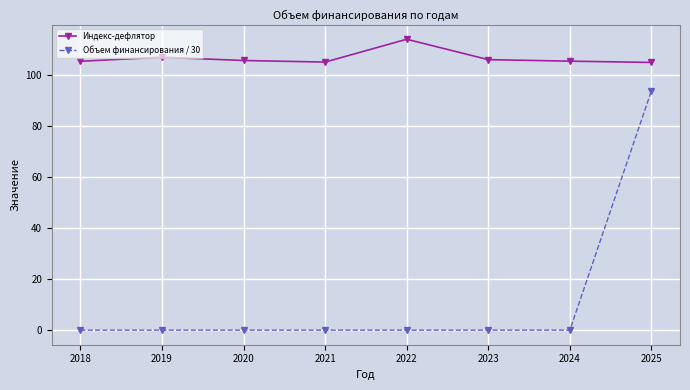

True or false: Объем финансирования / 30 and Индекс-дефлятор intersect in this chart.

False